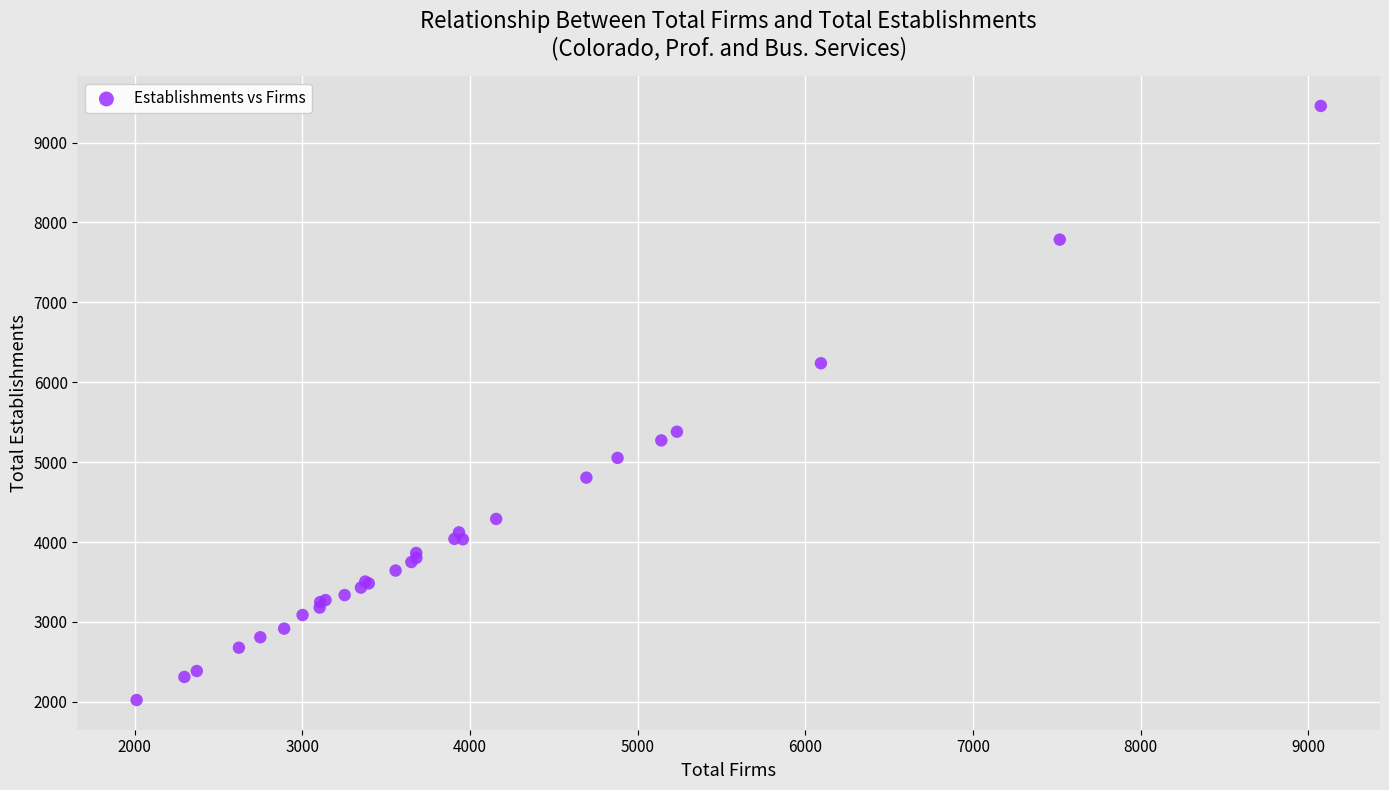

What Y value in the scatter plot is closest to 5740?

5381